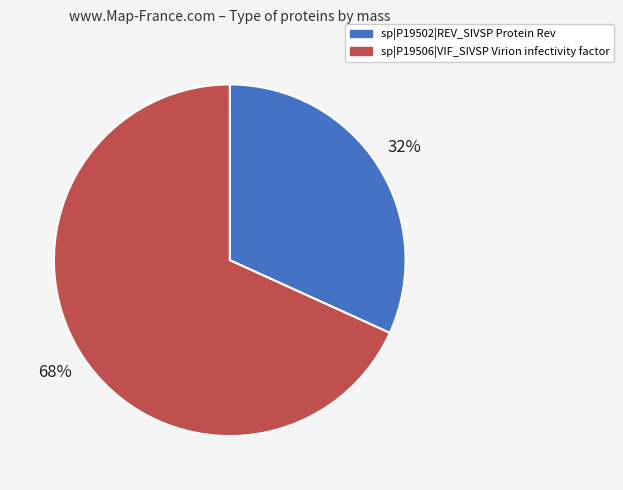

The sp|P19506|VIF_SIVSP Virion infectivity factor slice represents 55% of the pie. True or false?

False